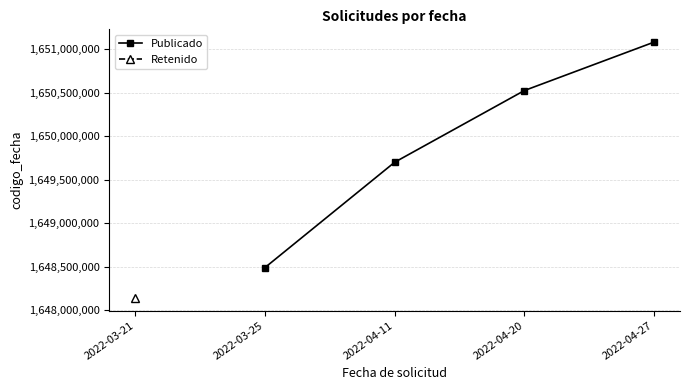

The value of Publicado at 2022-04-27 is 1651081514. True or false?

True